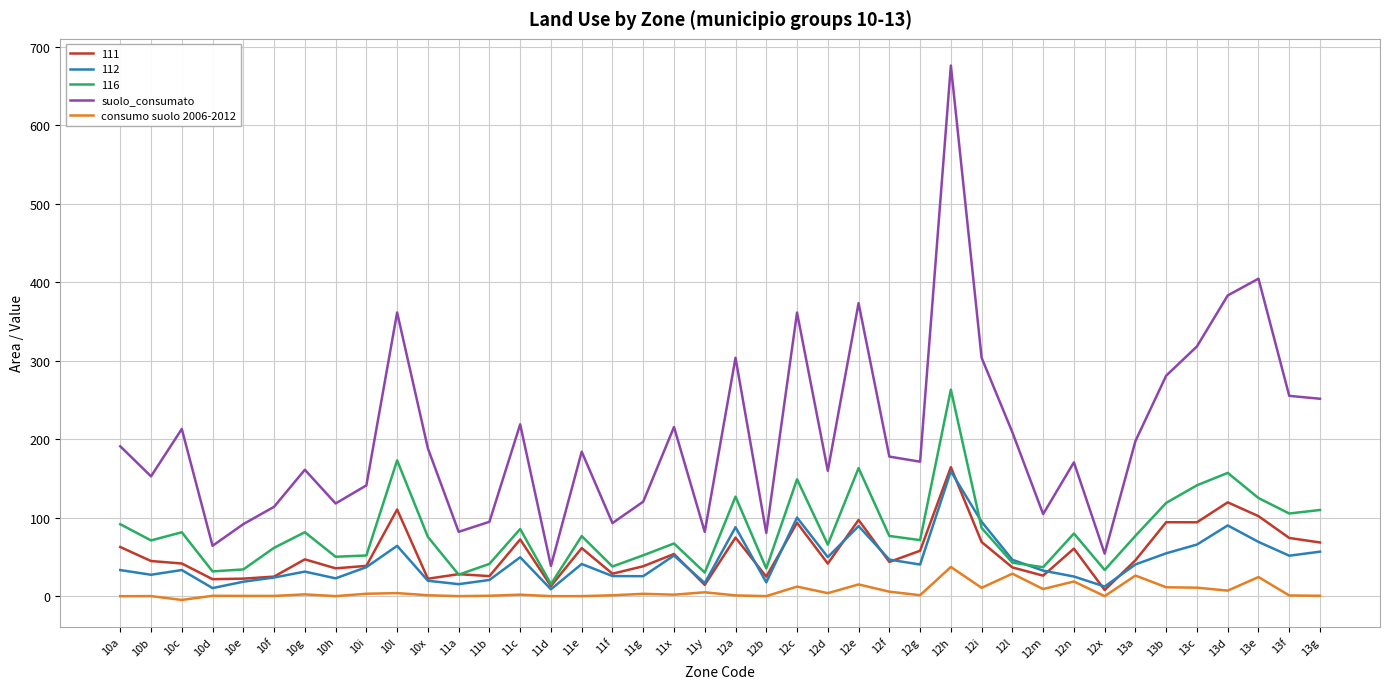

Read the suolo_consumato value at 10f.

113.8